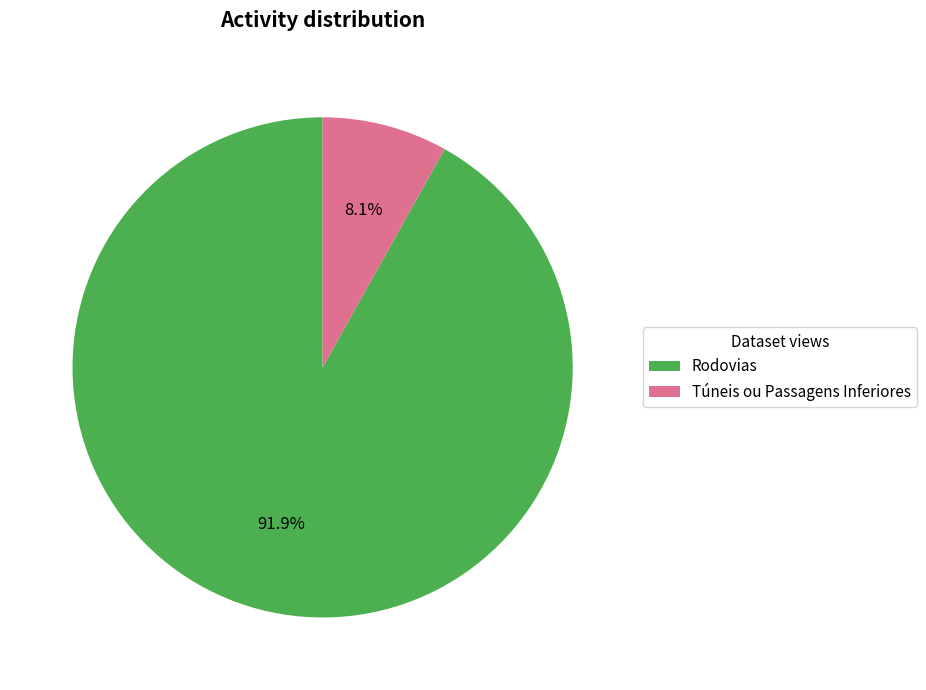

What percentage is the Rodovias slice, to the nearest percent?

92%